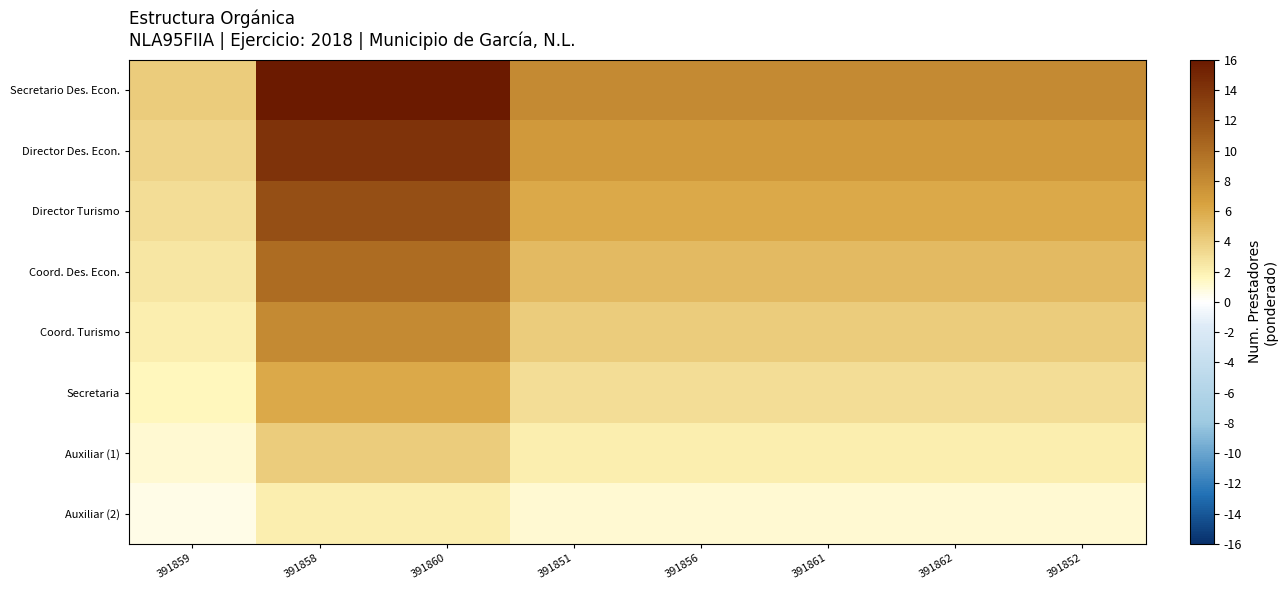

What is the greatest value displayed?

16.0